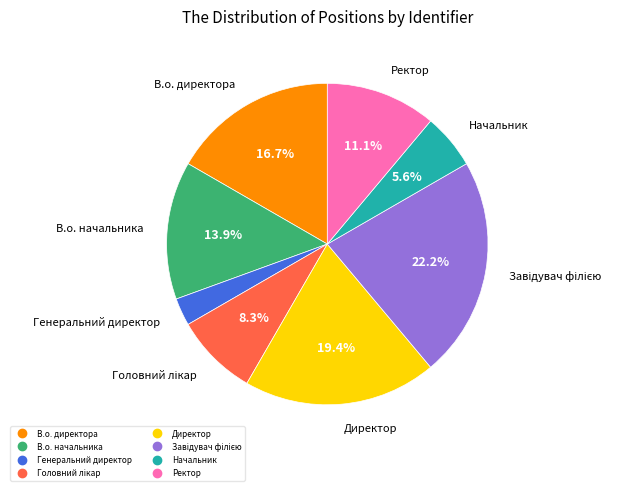

Is there a majority slice in this chart?

No